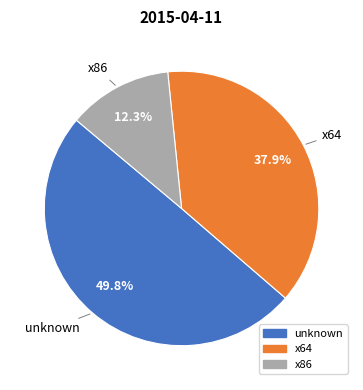

What is the largest slice in the pie chart?

unknown